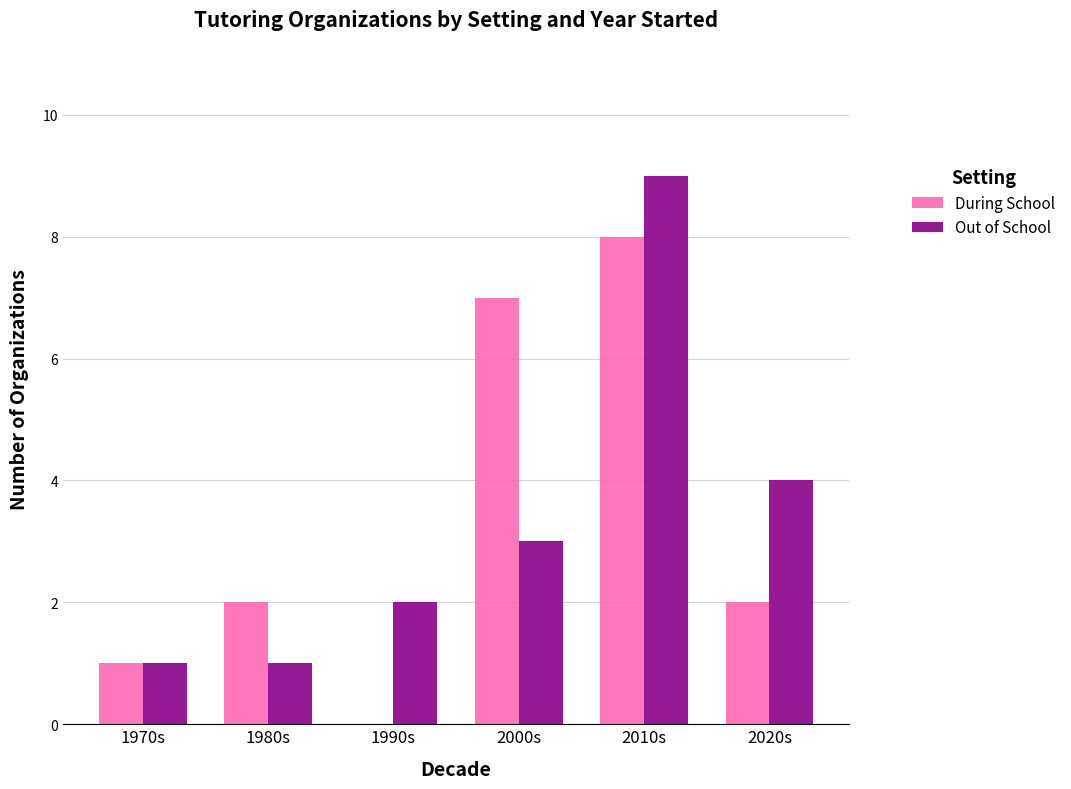

Which category has the highest value in the During School series?

2010s